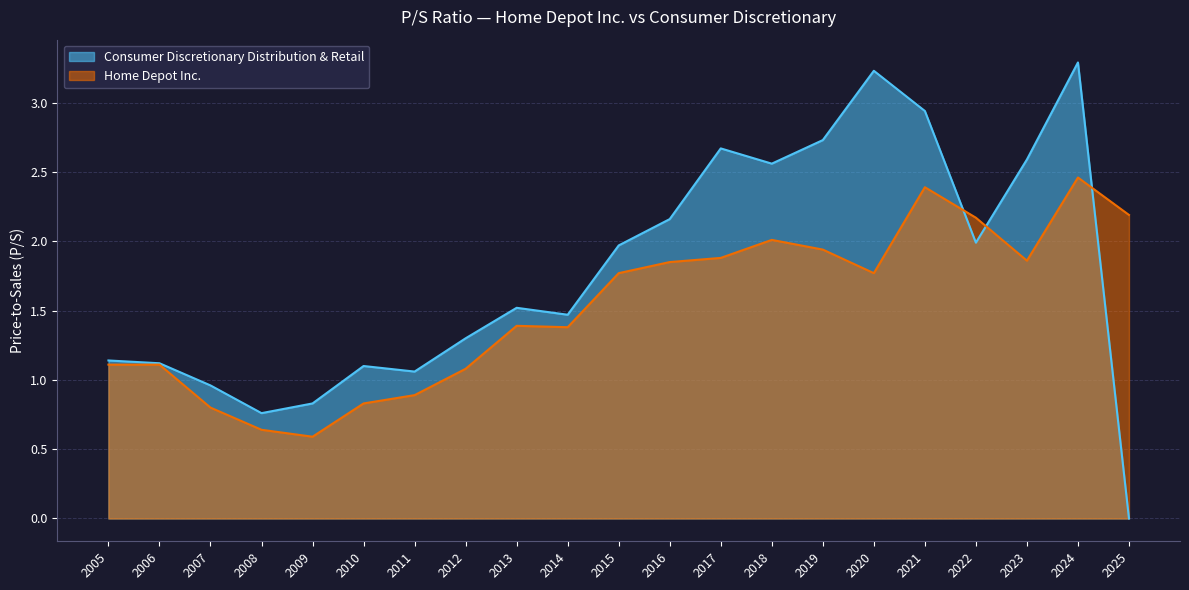

Where is the first local minimum for Home Depot Inc.?

2009